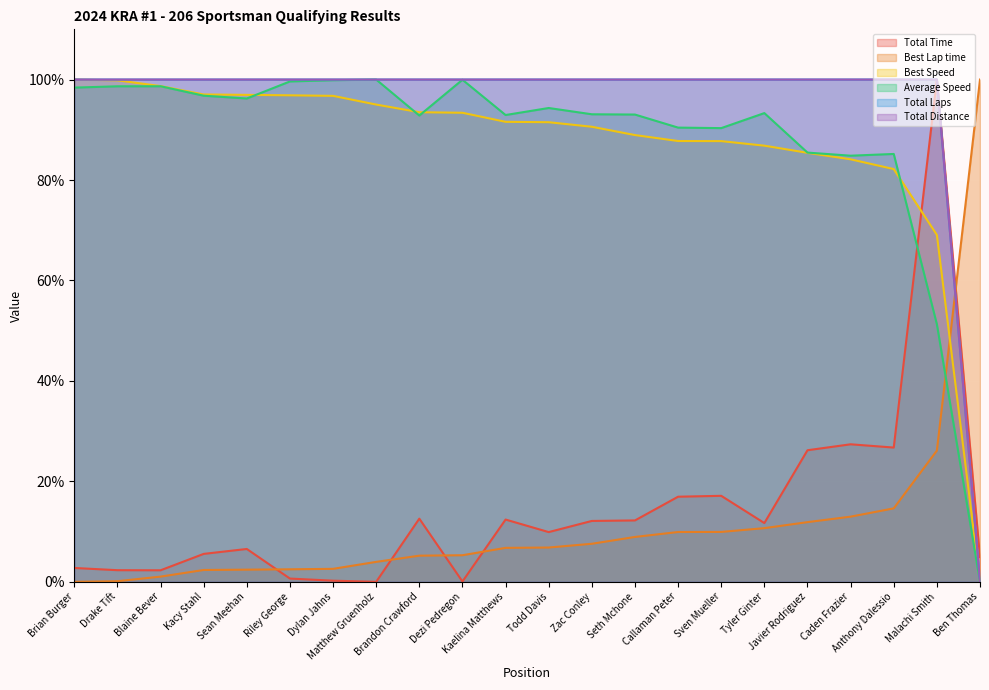

Which label corresponds to the smallest value in the chart?

Matthew Gruenholz